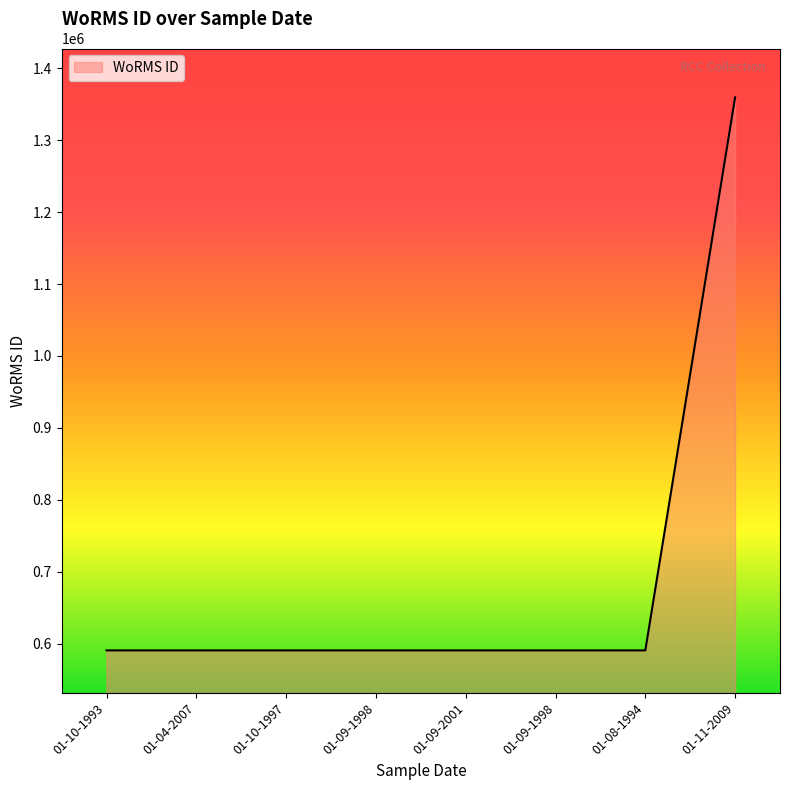

Is this an area chart (filled region under the line)?

Yes